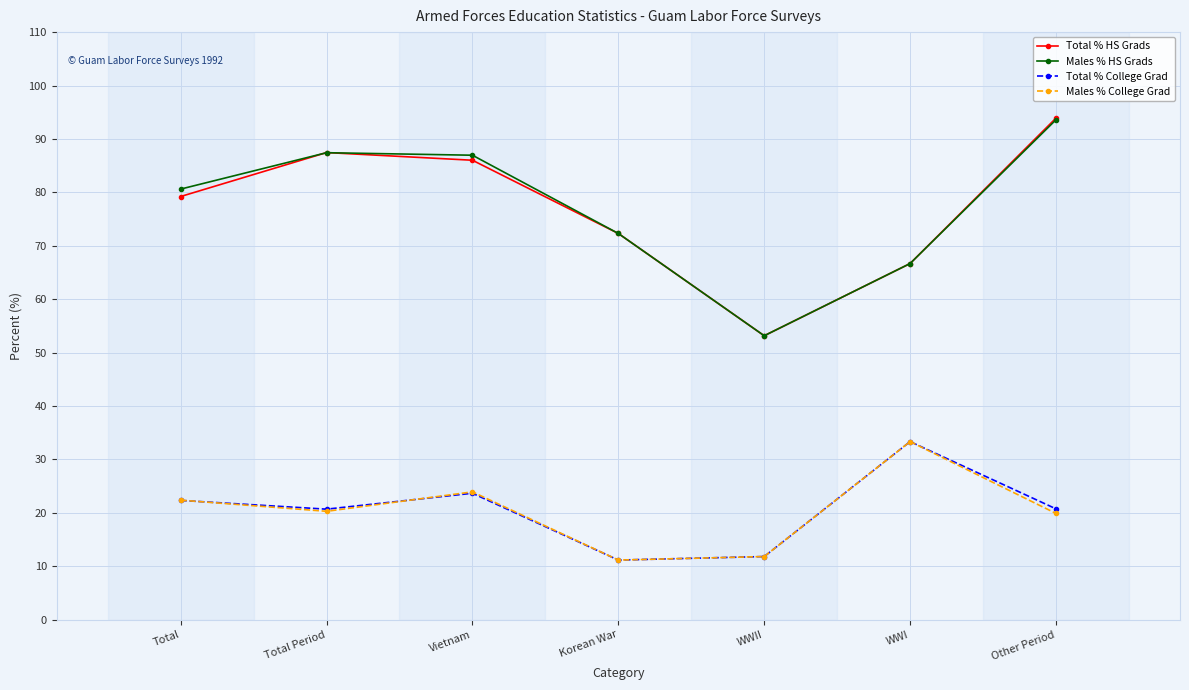

In Males % HS Grads, how many points are lower than both neighbors (excluding endpoints)?

1